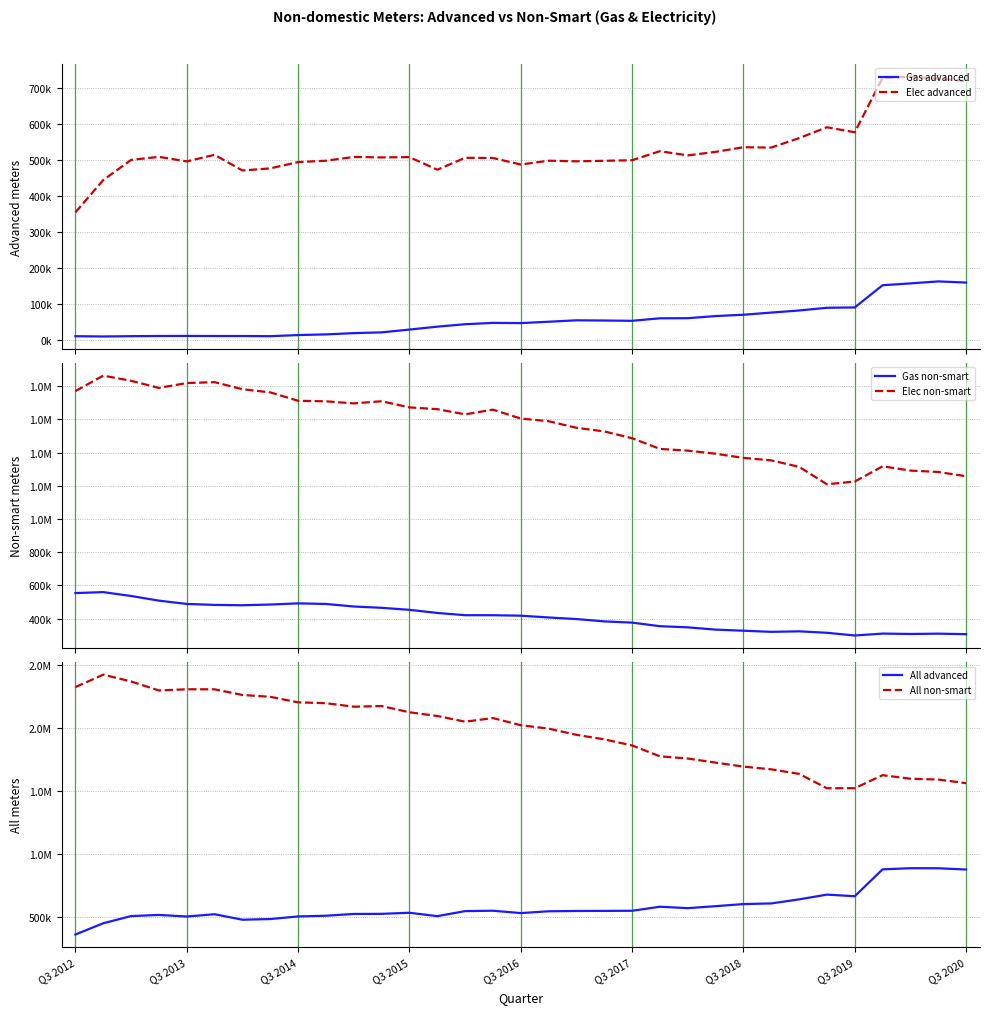

At which label does Gas advanced first exceed 47130?

17